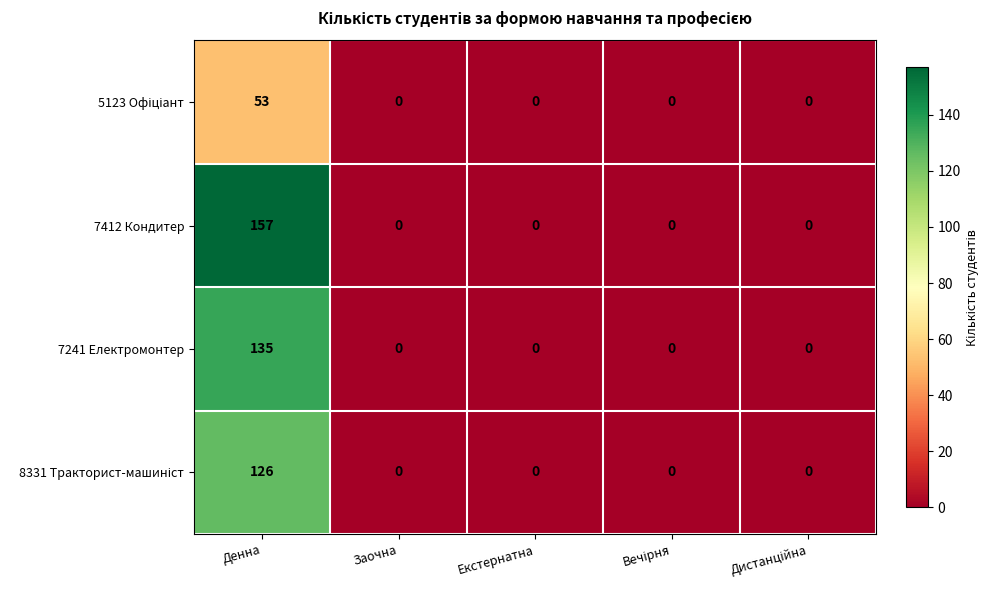

What is the total value across all series at Денна?

471